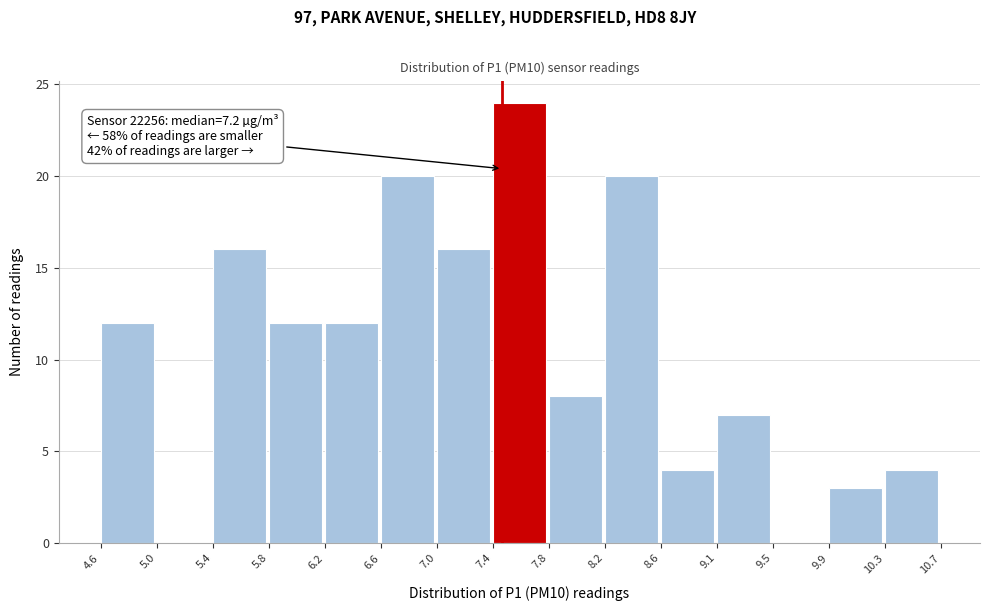

Over which range of the x-axis is the bar tallest?

7.4 to 7.8